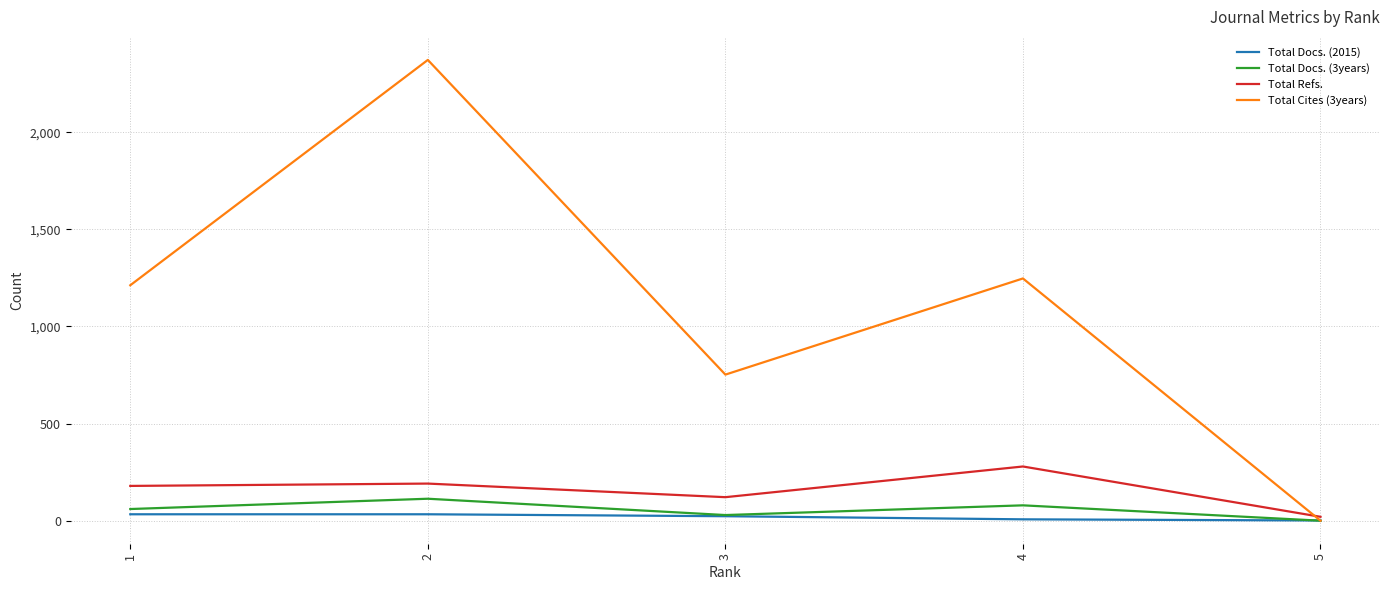

Which series has the largest total across all categories?

Total Cites (3years)